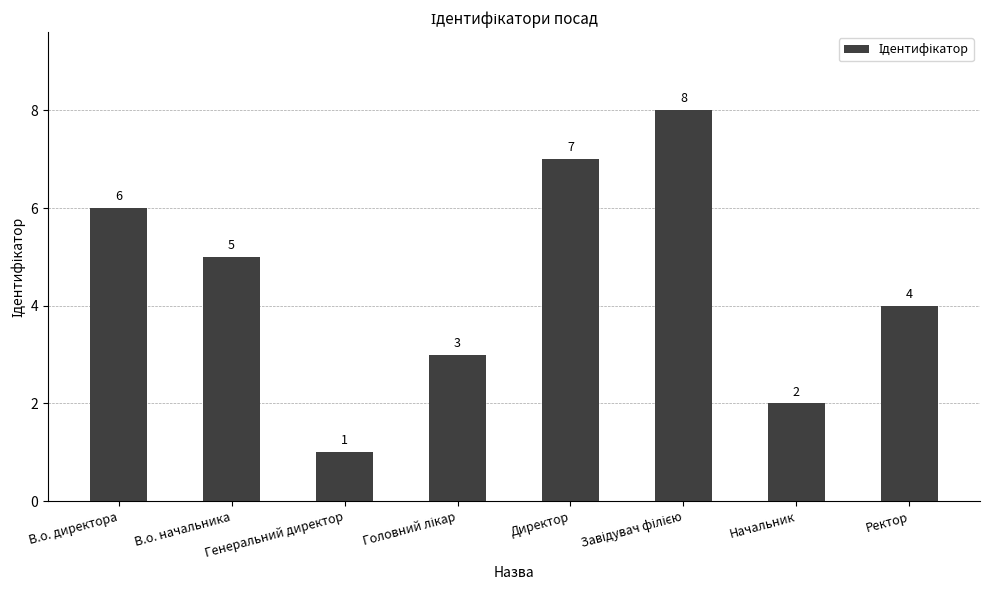

What is the sum of the values at Директор and Генеральний директор?

8